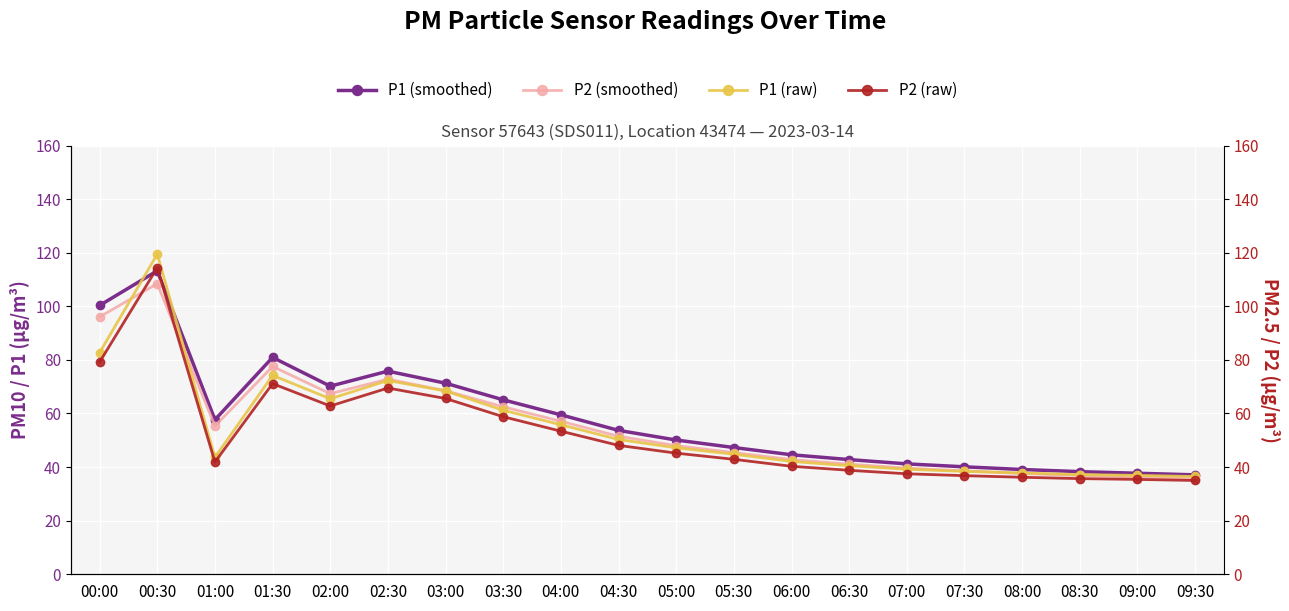

What is the maximum value for P1 (raw)?

119.5